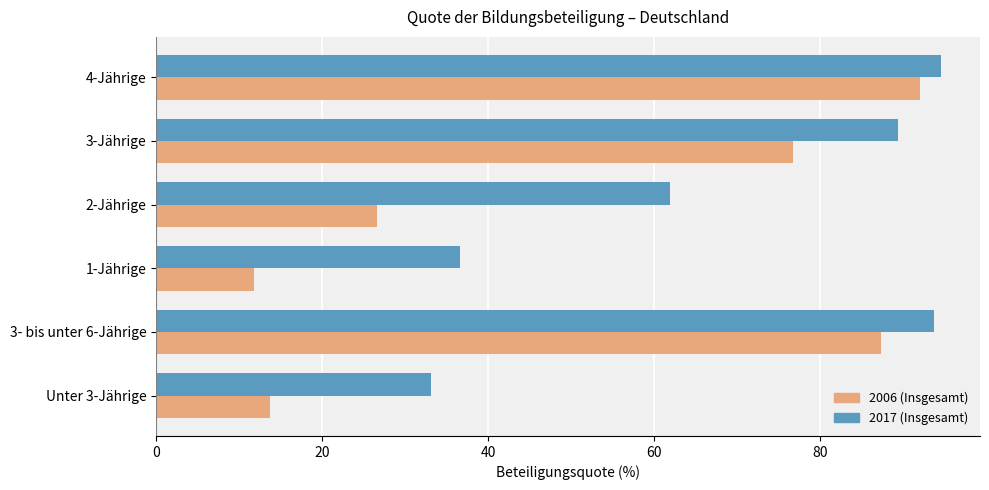

What is the difference between the maximum and minimum values in the 2006 (Insgesamt) series?

80.3